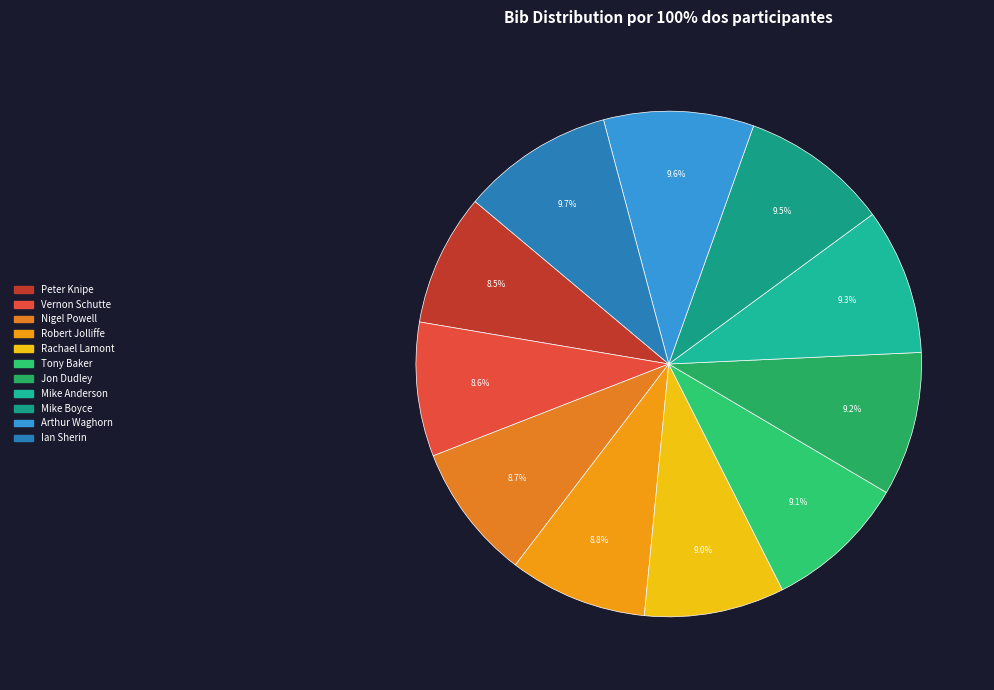

What percentage is NOT represented by Arthur Waghorn?

90.4%